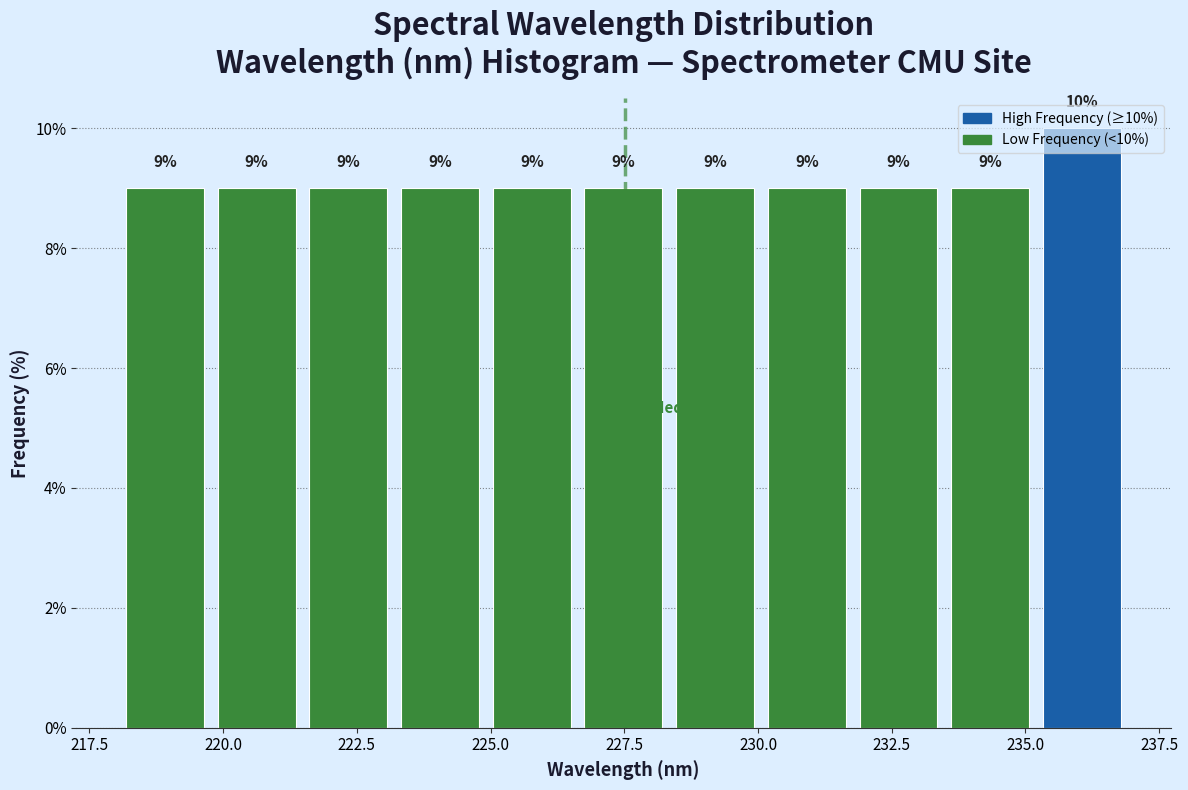

Read against the x-axis, roughly where is the centre of the tallest bar?

236.0